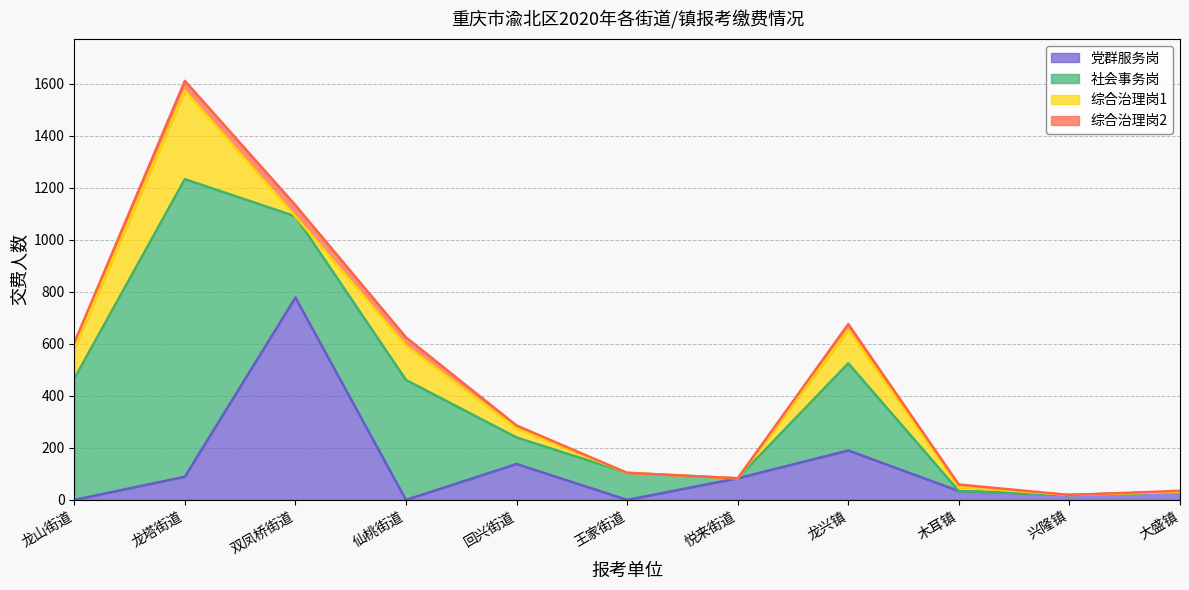

How many interior local valleys does the 综合治理岗2 series have?

1